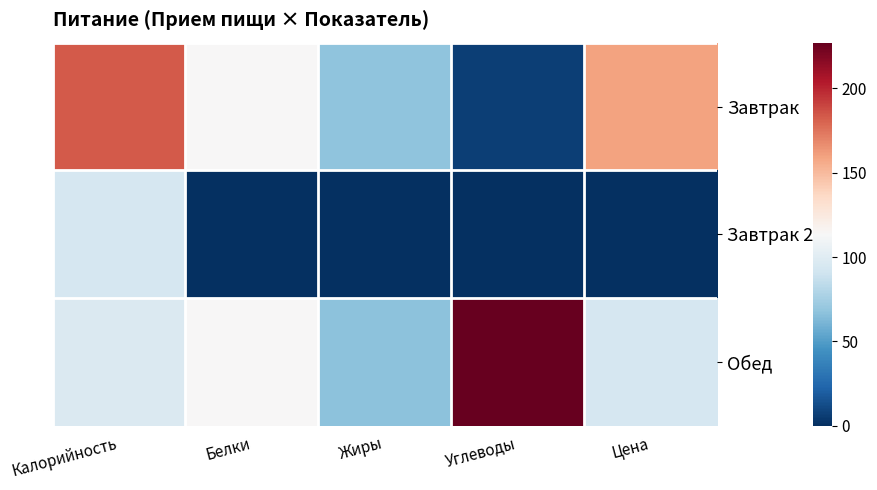

What is the spread (max minus min) of values at Калорийность?

88.6